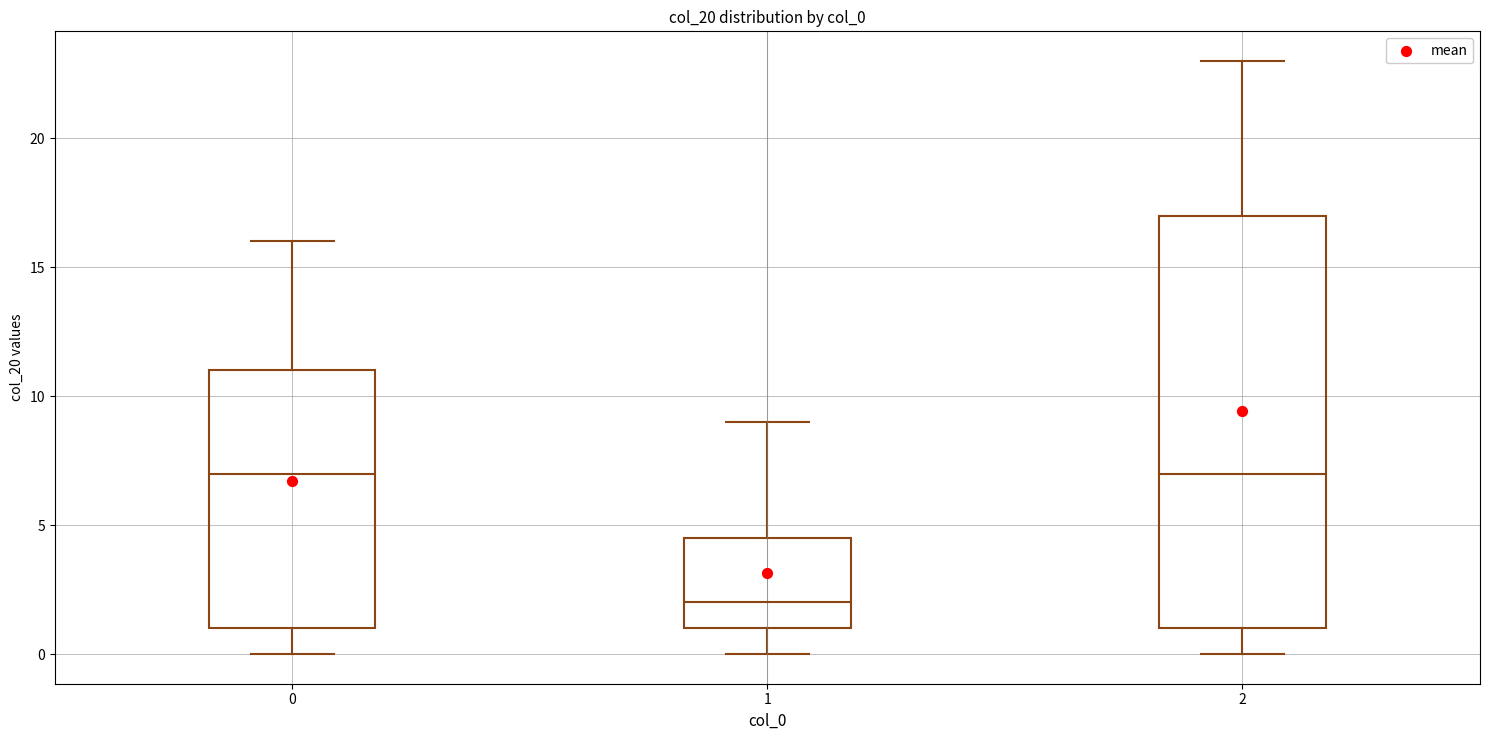

Which box is the tallest, from its lower edge to its upper edge?

2